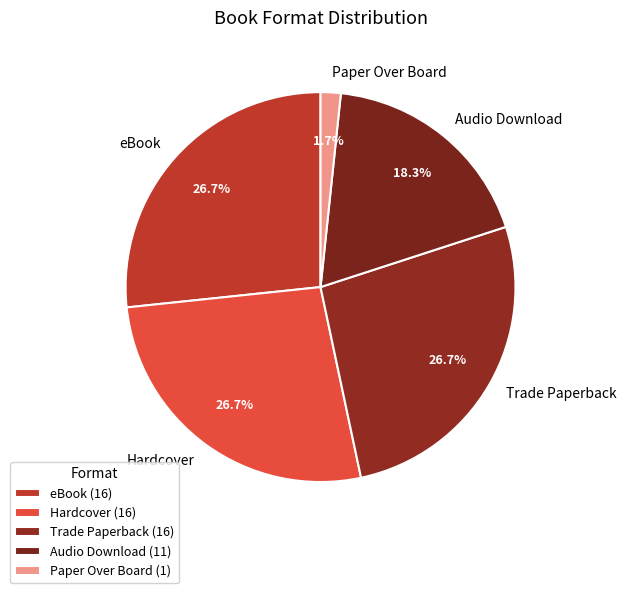

Between Paper Over Board and Hardcover, which is larger?

Hardcover